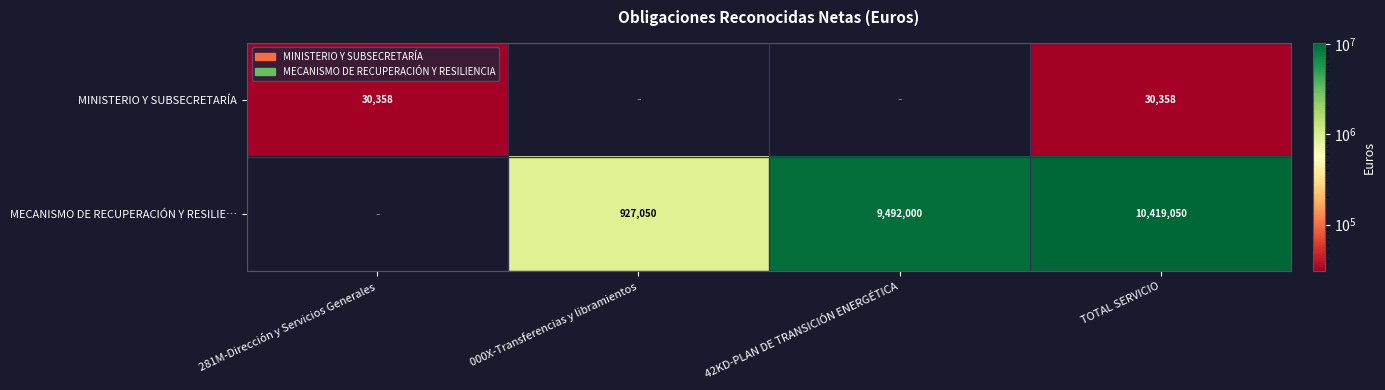

What is the total value across all series at TOTAL SERVICIO?

10449408